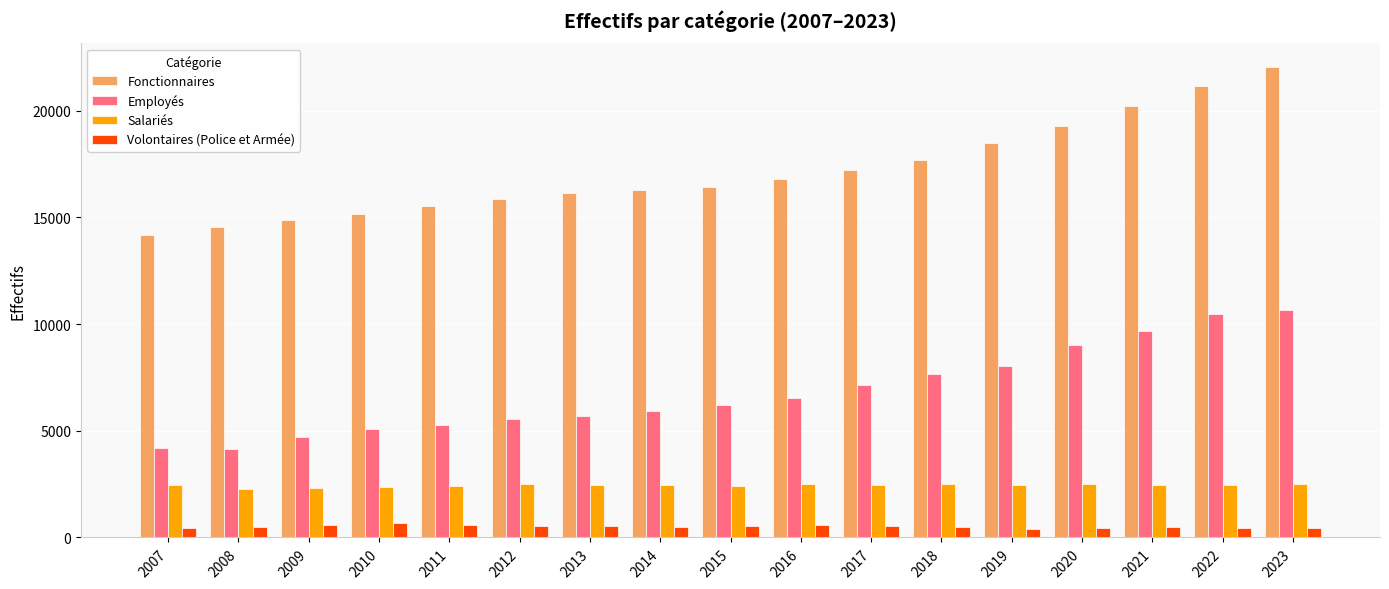

What is the greatest value displayed?

22055